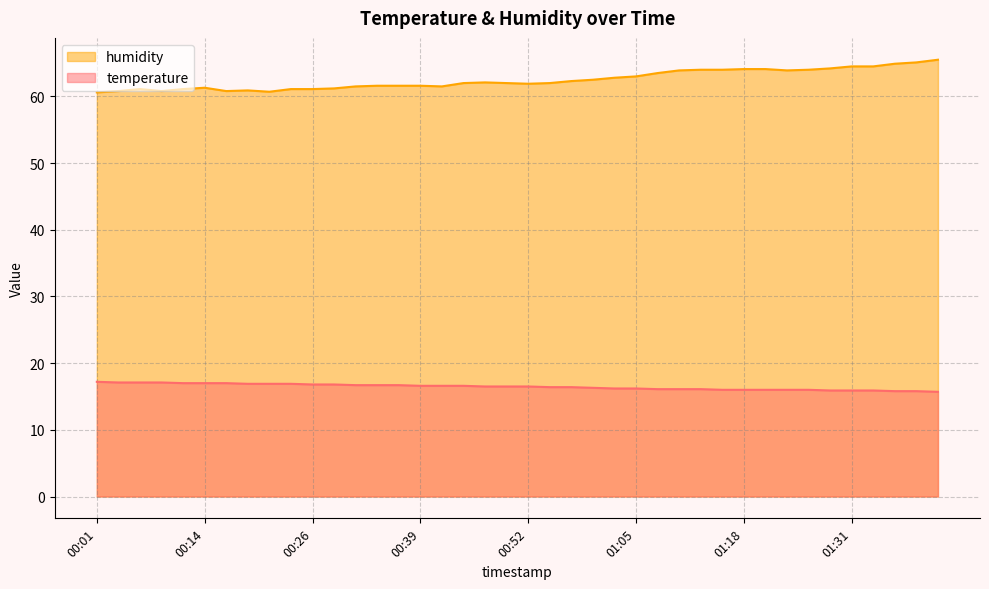

Reading right to left, transcribe all the data shown in this chart.

temperature: 15.7	15.8	15.8	15.9	15.9	15.9	16.0	16.0	16.0	16.0	16.0	16.1	16.1	16.1	16.2	16.2	16.3	16.4	16.4	16.5	16.5	16.5	16.6	16.6	16.6	16.7	16.7	16.7	16.8	16.8	16.9	16.9	16.9	17.0	17.0	17.0	17.1	17.1	17.1	17.2
humidity: 65.5	65.1	64.9	64.5	64.5	64.2	64.0	63.9	64.1	64.1	64.0	64.0	63.9	63.5	63.0	62.8	62.5	62.3	62.0	61.9	62.0	62.1	62.0	61.5	61.6	61.6	61.6	61.5	61.2	61.1	61.1	60.7	60.9	60.8	61.3	61.1	60.8	61.1	60.8	60.6